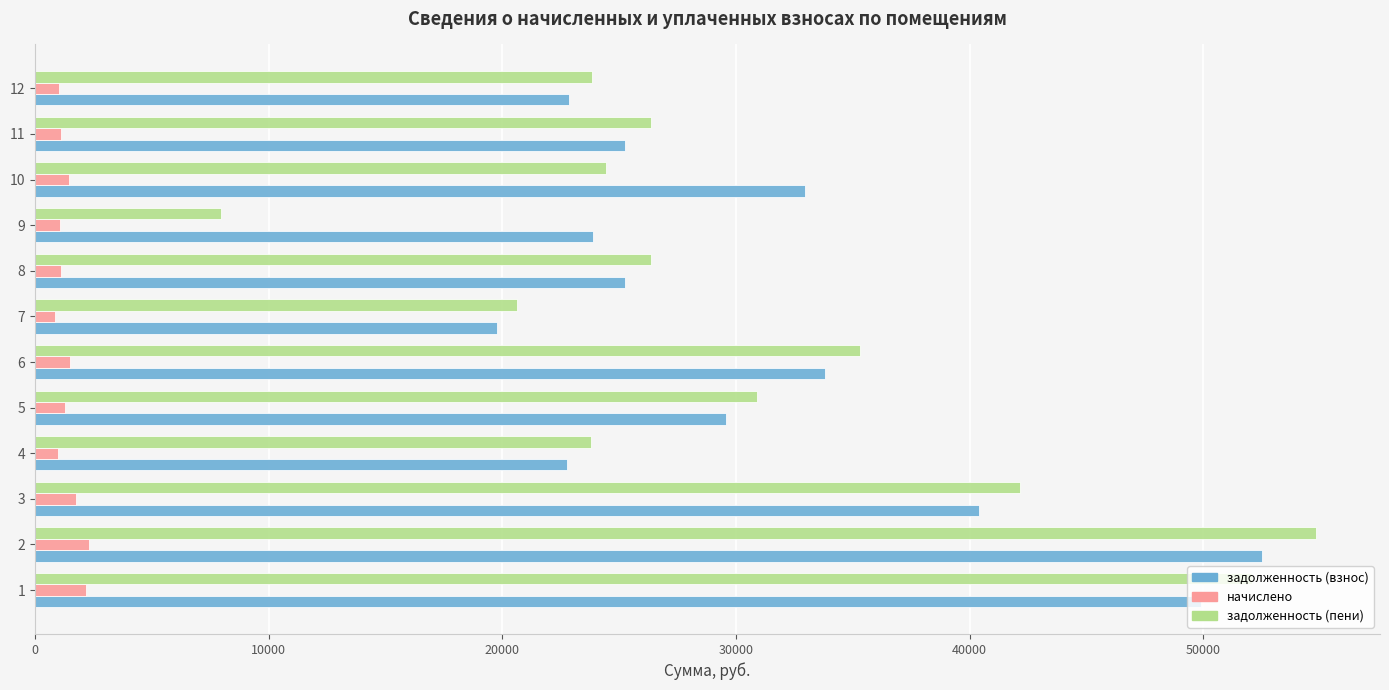

What is the greatest value displayed?

54824.6